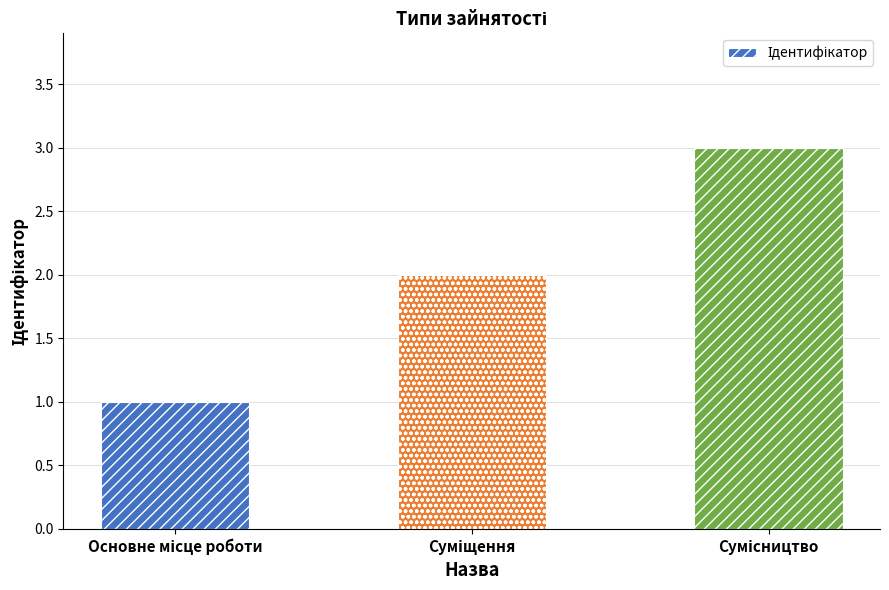

What is the difference between the maximum and minimum values?

2